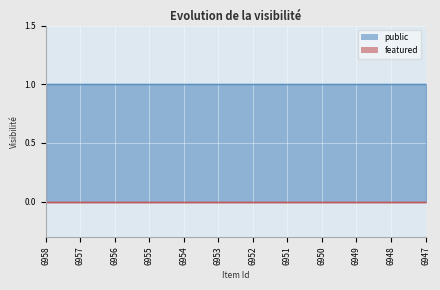

Rank the series at 6955 from lowest to highest value.

featured, public